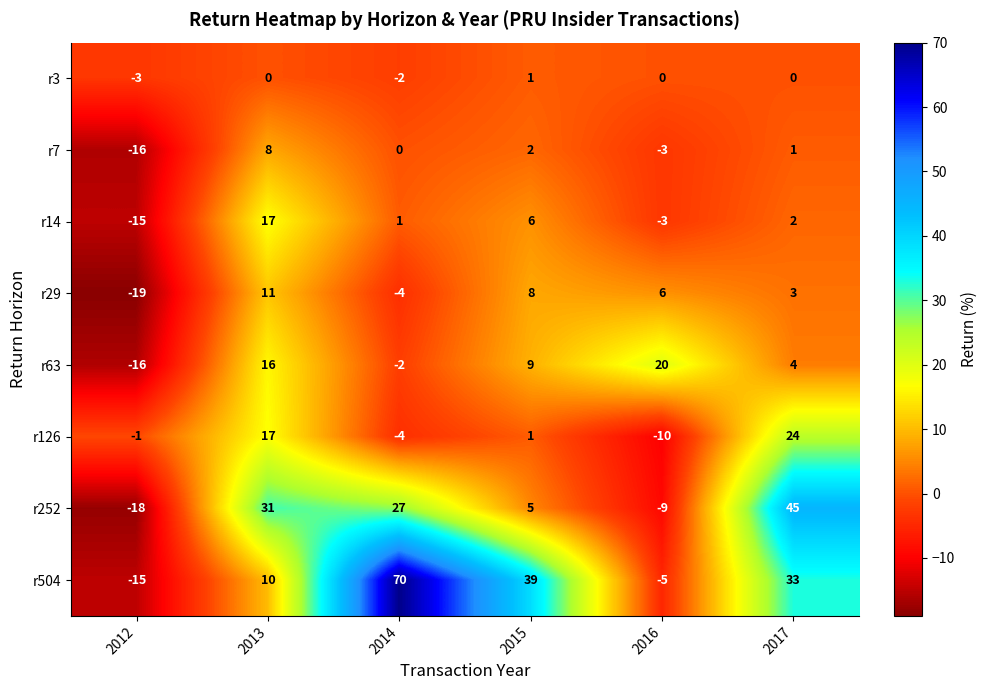

What is the sum of all r3 values?

-4